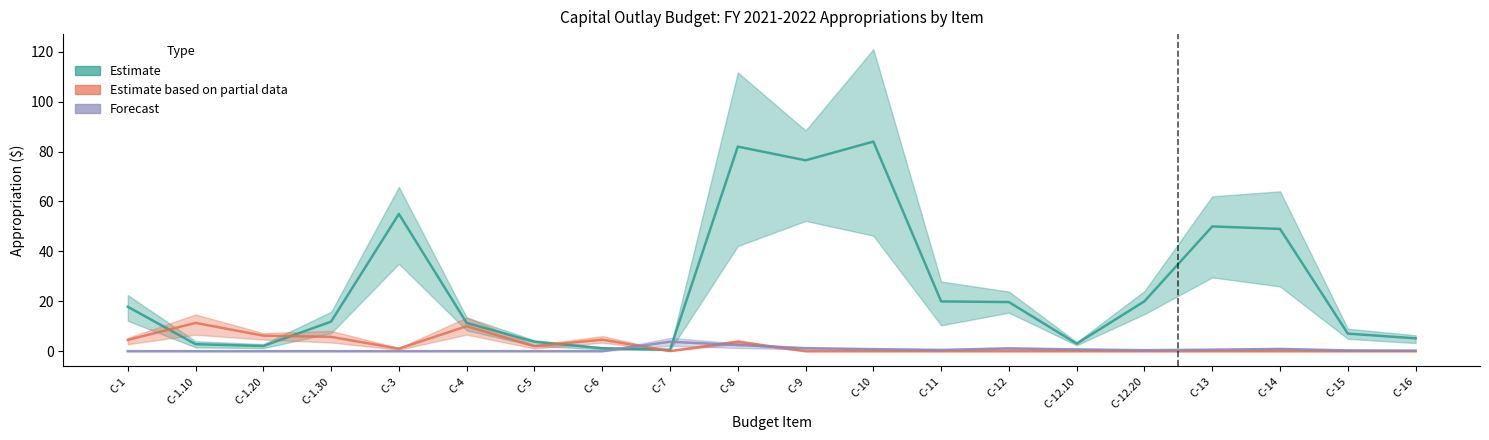

What is the label of the 7th point from the right?

C-12